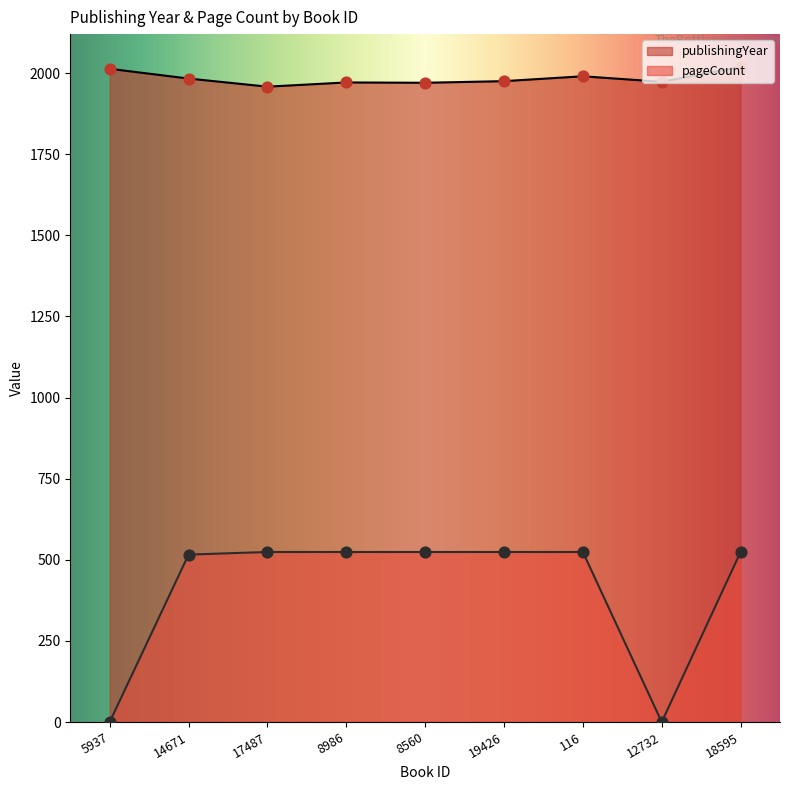

At which category is the sum across all series the highest?

18595